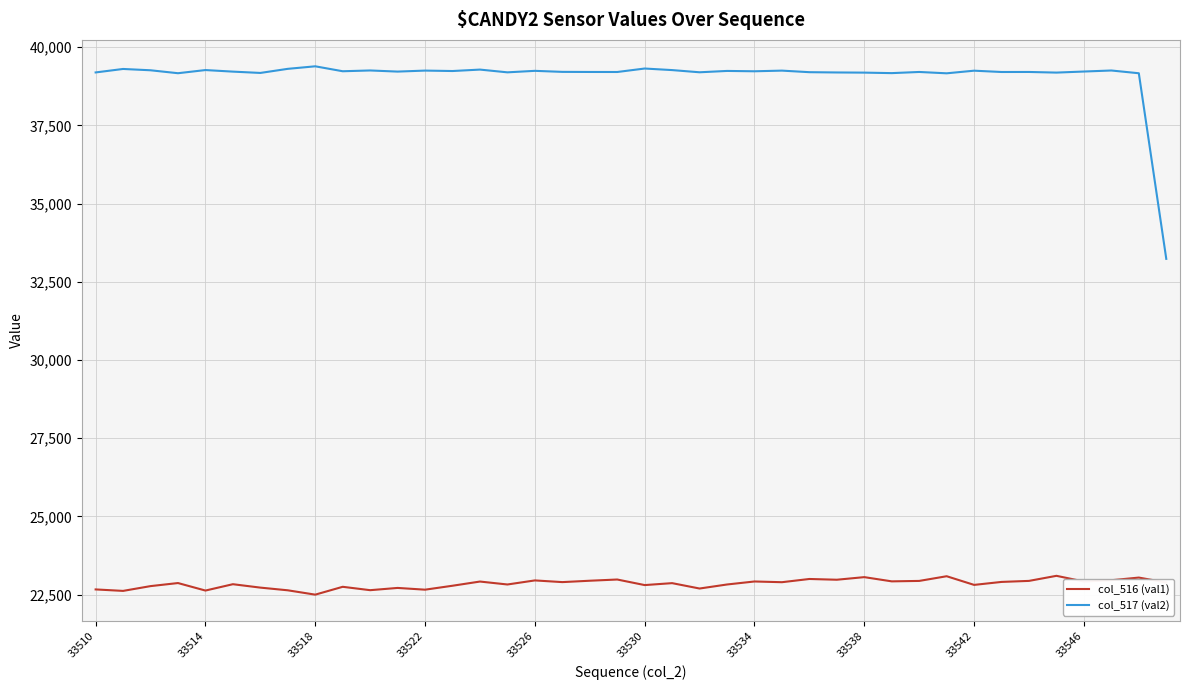

Count the number of categories in the chart.

40